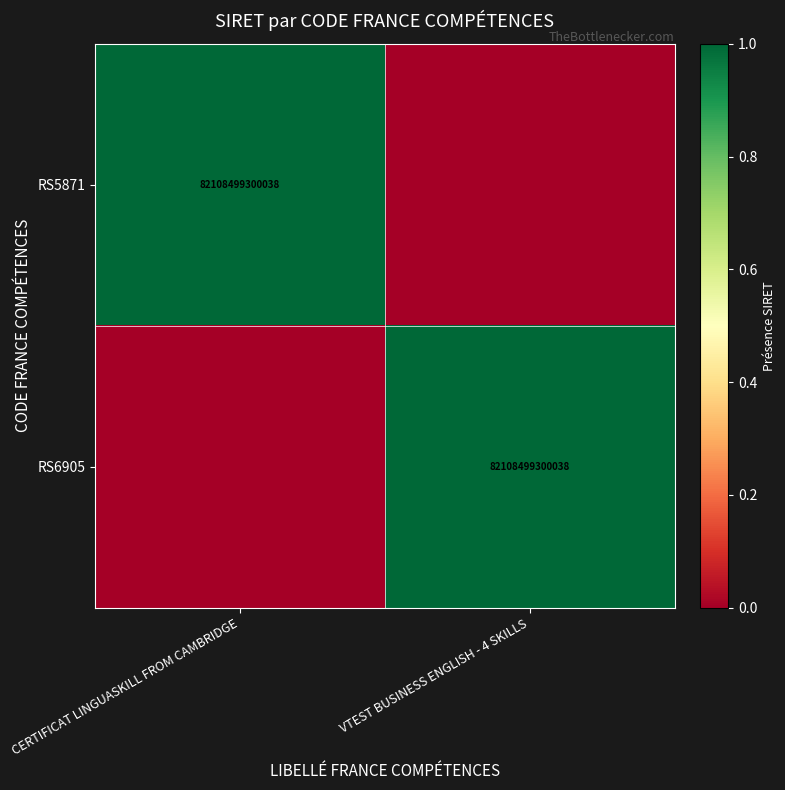

Is it true that RS6905 equals 82108499300038 at VTEST BUSINESS ENGLISH - 4 SKILLS?

True